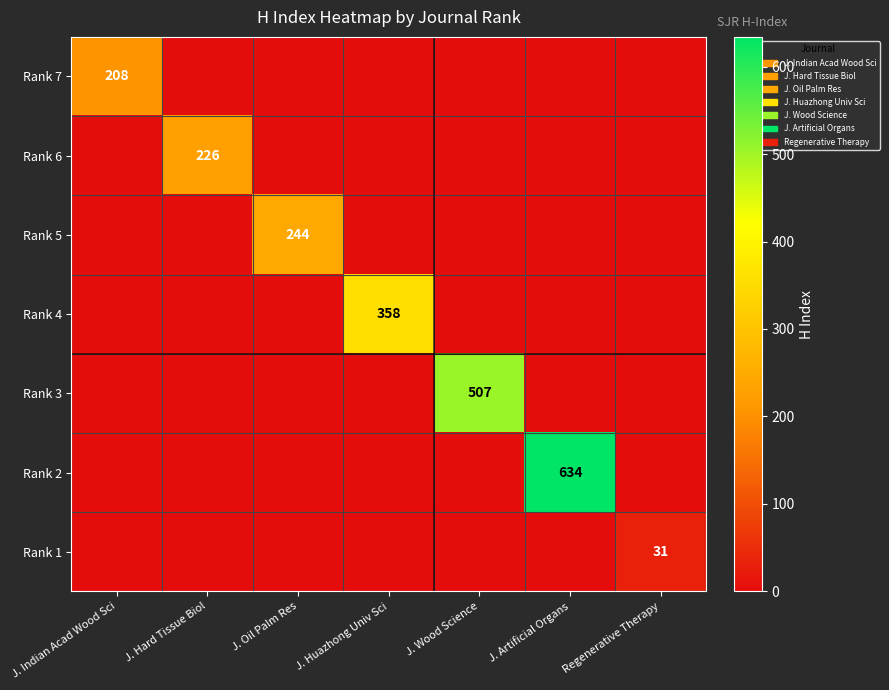

True or false: Rank 7 has a value of 304 at J. Indian Acad Wood Sci.

False